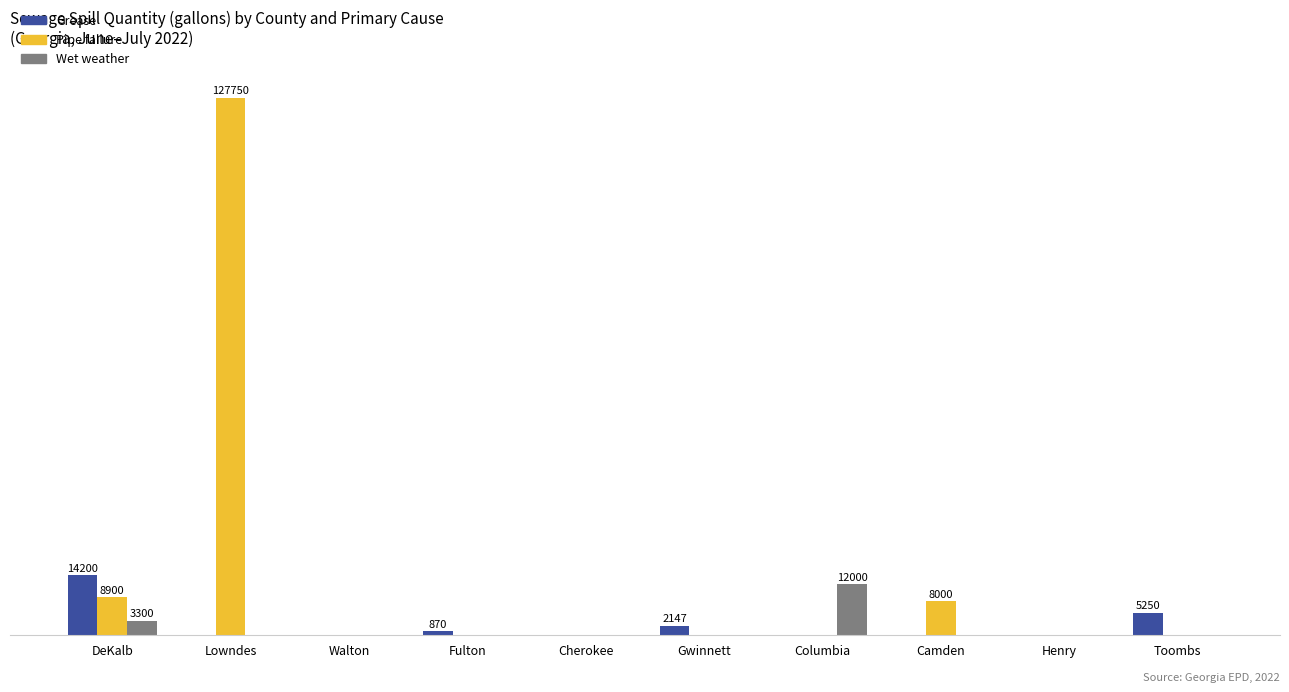

What are all the series names shown in the legend?

Grease, Pipe failure, Wet weather